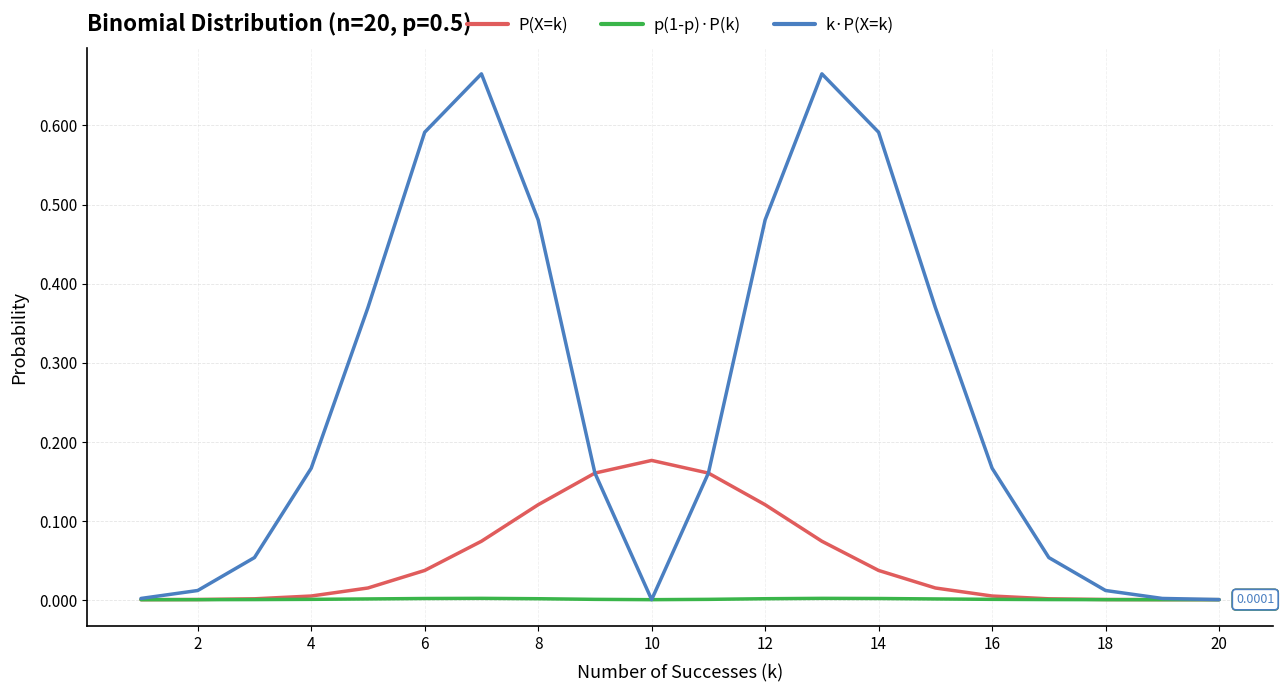

Rank the series by their maximum value, from lowest to highest.

p(1-p)·P(k), P(X=k), k·P(X=k)